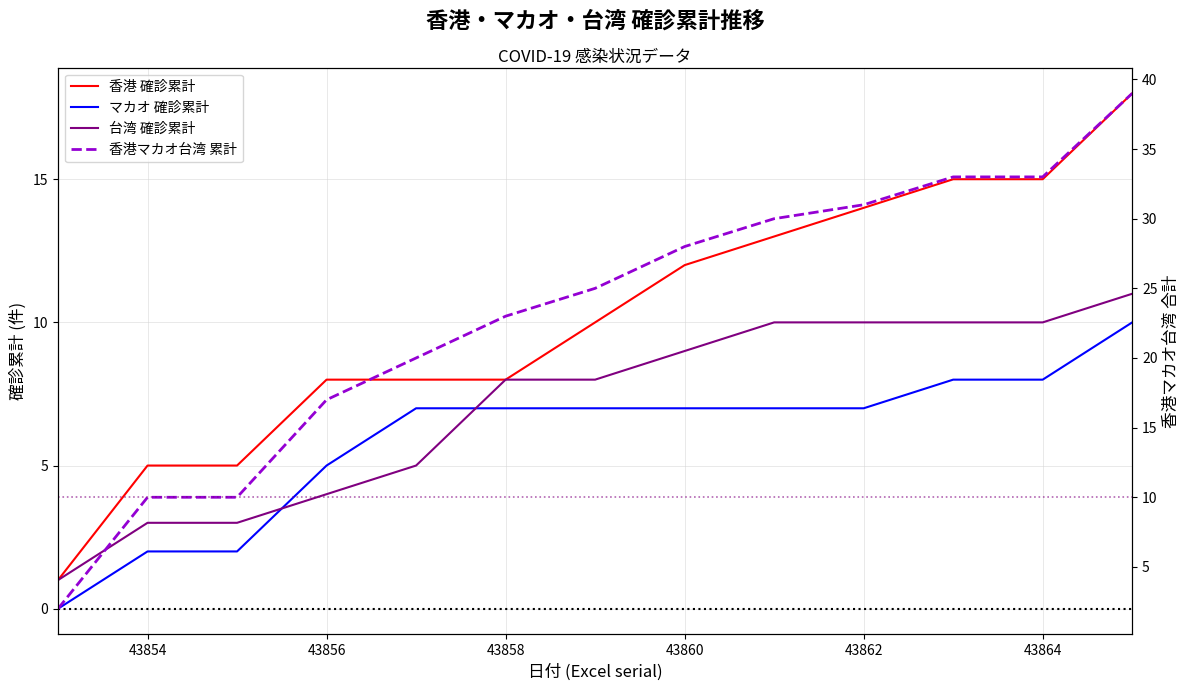

How many マカオ 確診累計 values are between 5 and 7?

7